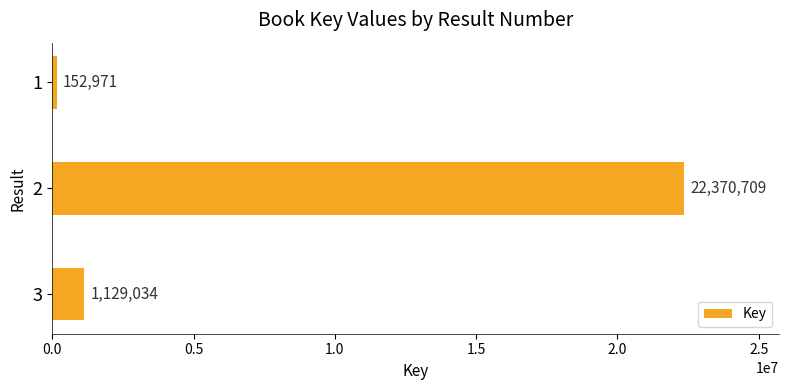

What is the value of the 1st bar from the top?

152971